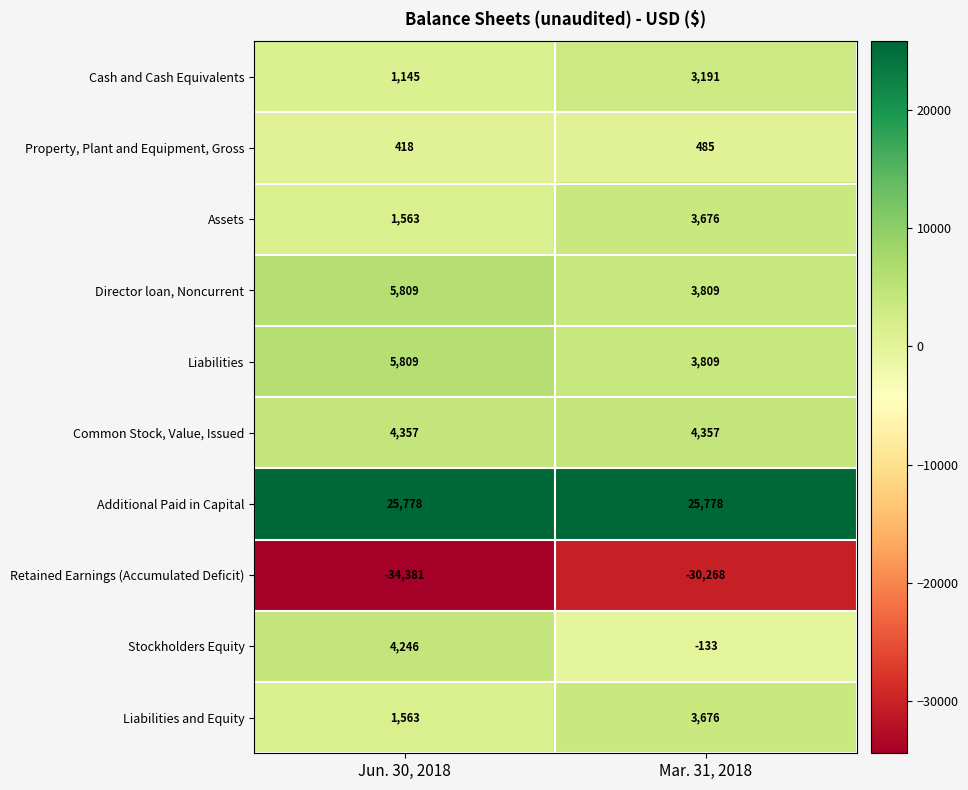

List the labels in order of Assets value, smallest first.

Jun. 30, 2018, Mar. 31, 2018